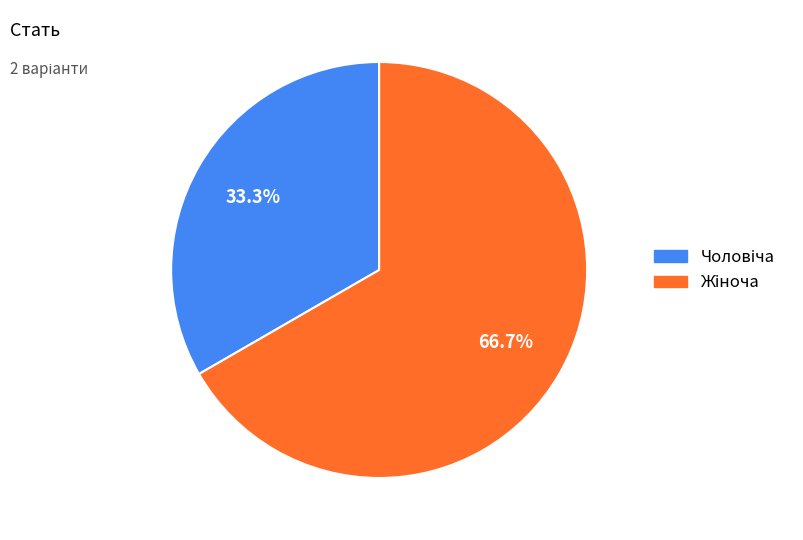

Is there a majority slice in this chart?

Yes